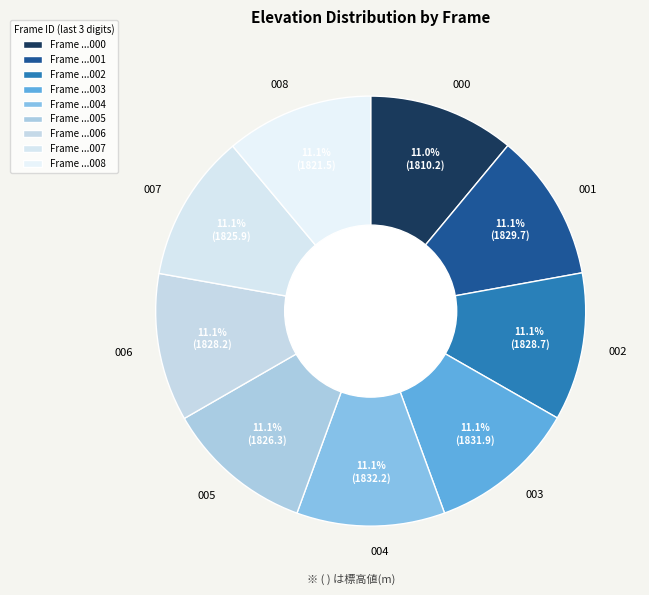

What is the ratio of the value at 002 to the value at 003?

1.0